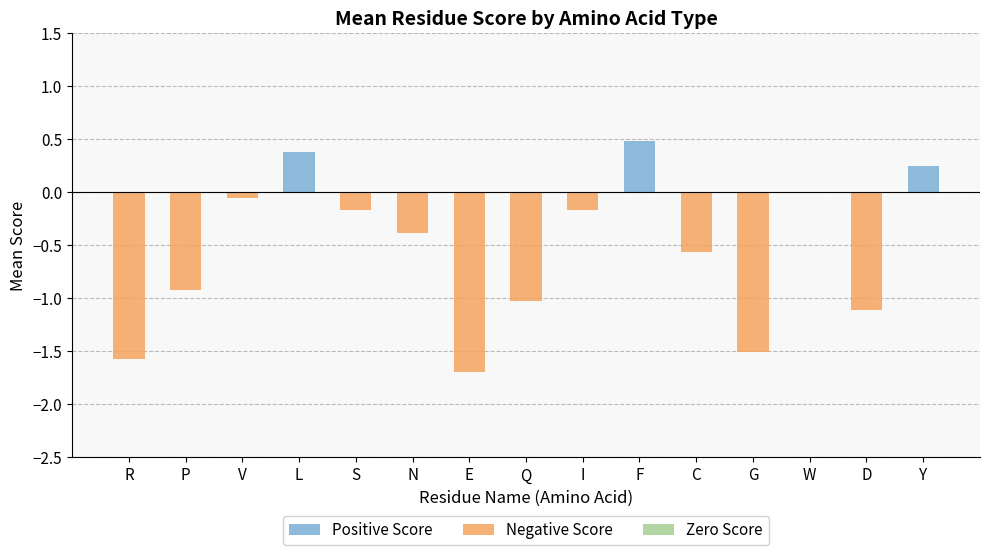

What is the average value of the Negative Score series?

-0.6